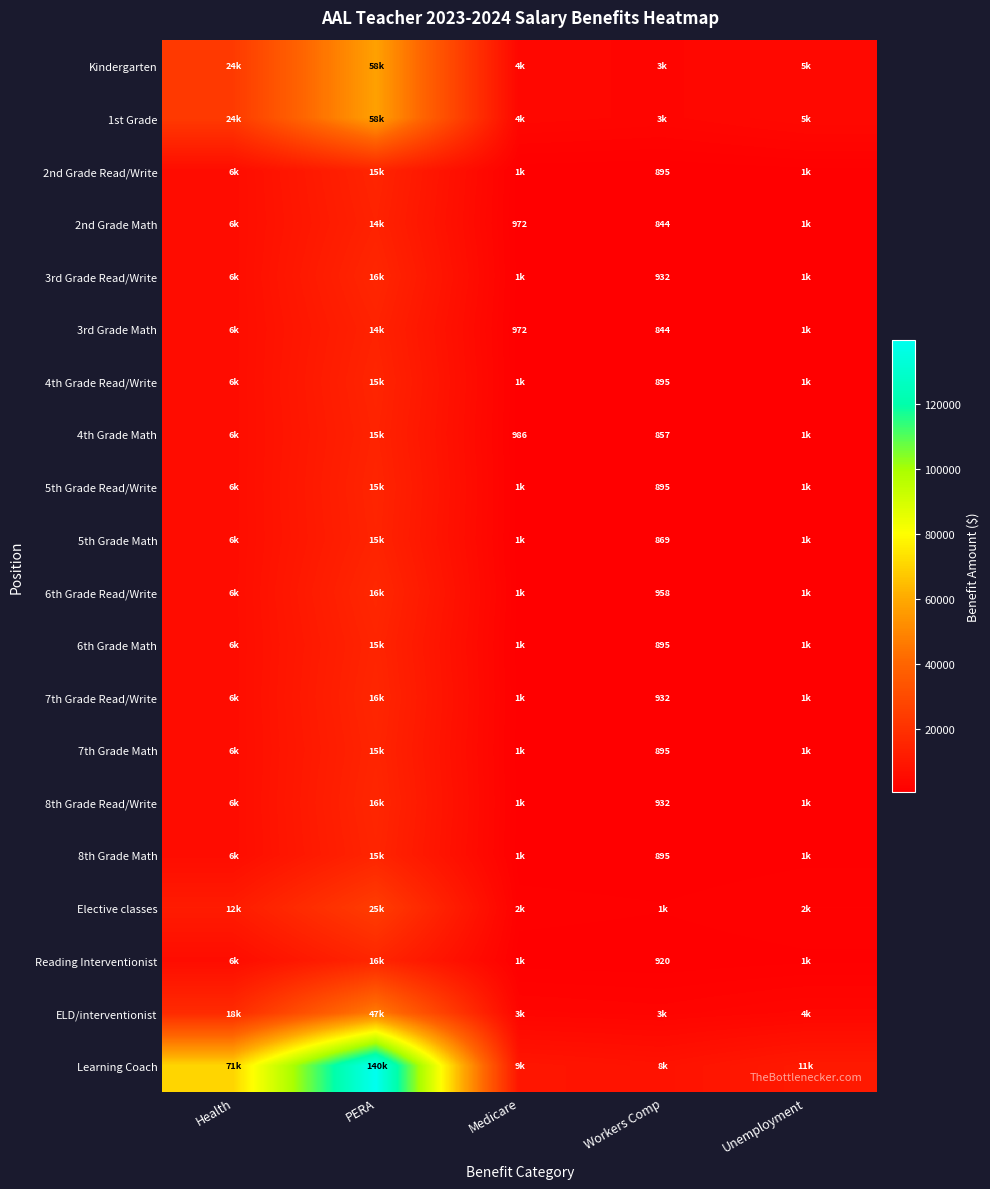

The value of 2nd Grade Read/Write at Workers Comp is 1482.9. True or false?

False